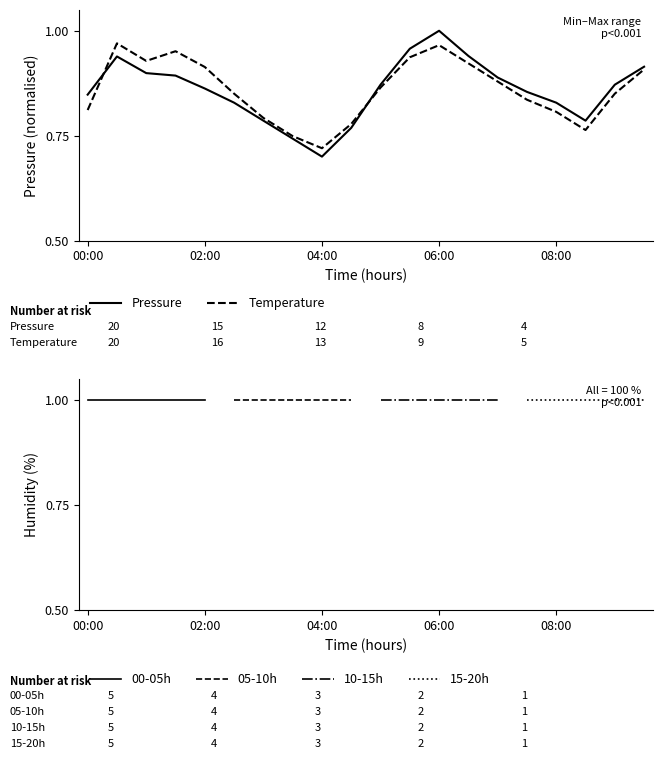

Reading right to left, what are all the values shown in this chart?

pressure: 09:30=0.9	09:00=0.9	08:30=0.8	08:00=0.8	07:30=0.9	07:00=0.9	06:30=0.9	06:00=1.0	05:30=1.0	05:00=0.9	04:30=0.8	04:00=0.7	03:30=0.7	03:00=0.8	02:30=0.8	02:00=0.9	01:30=0.9	01:00=0.9	00:30=0.9	00:00=0.8
temperature: 09:30=0.9	09:00=0.9	08:30=0.8	08:00=0.8	07:30=0.8	07:00=0.9	06:30=0.9	06:00=1.0	05:30=0.9	05:00=0.9	04:30=0.8	04:00=0.7	03:30=0.7	03:00=0.8	02:30=0.9	02:00=0.9	01:30=1.0	01:00=0.9	00:30=1.0	00:00=0.8